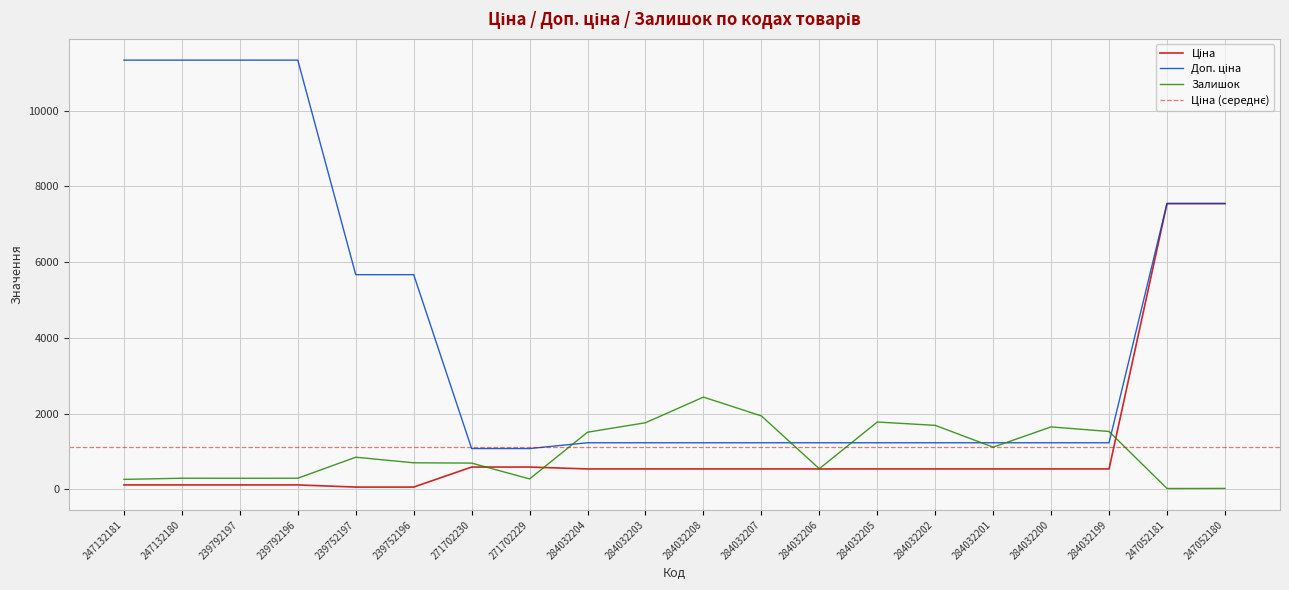

How many categories are shown in the chart?

20